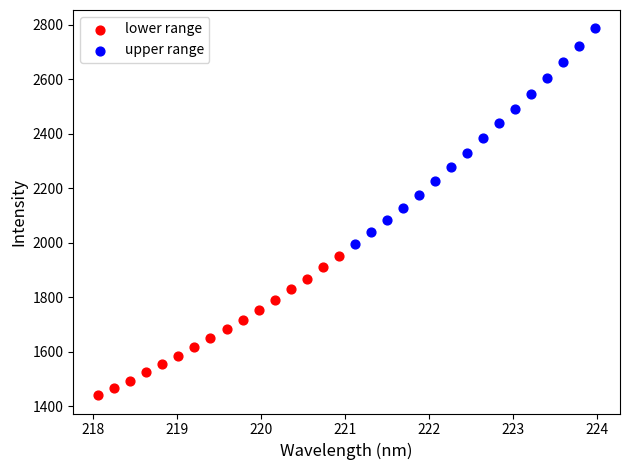

Which series reaches the minimum Y coordinate?

lower range